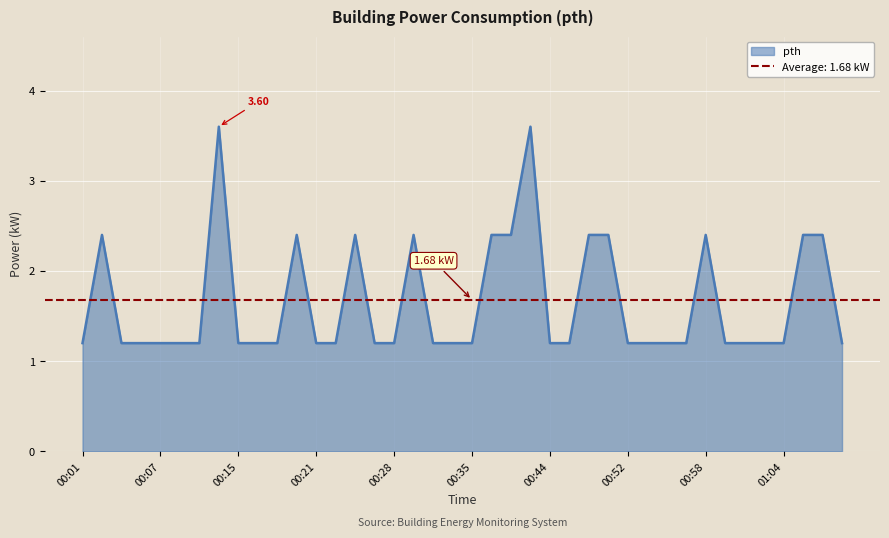

What is the value of the 35th point from the left?

1.2